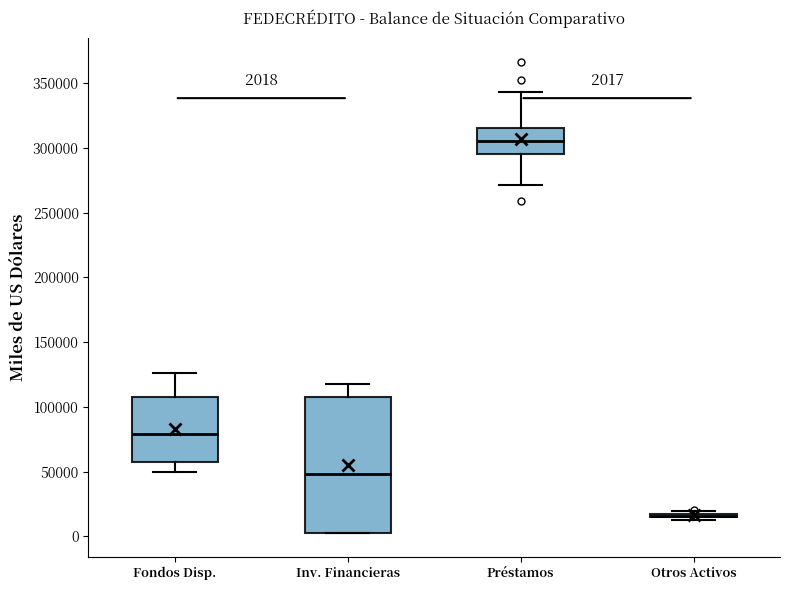

Comparing the boxes themselves (not the whiskers), which one is the tallest?

Inv. Financieras